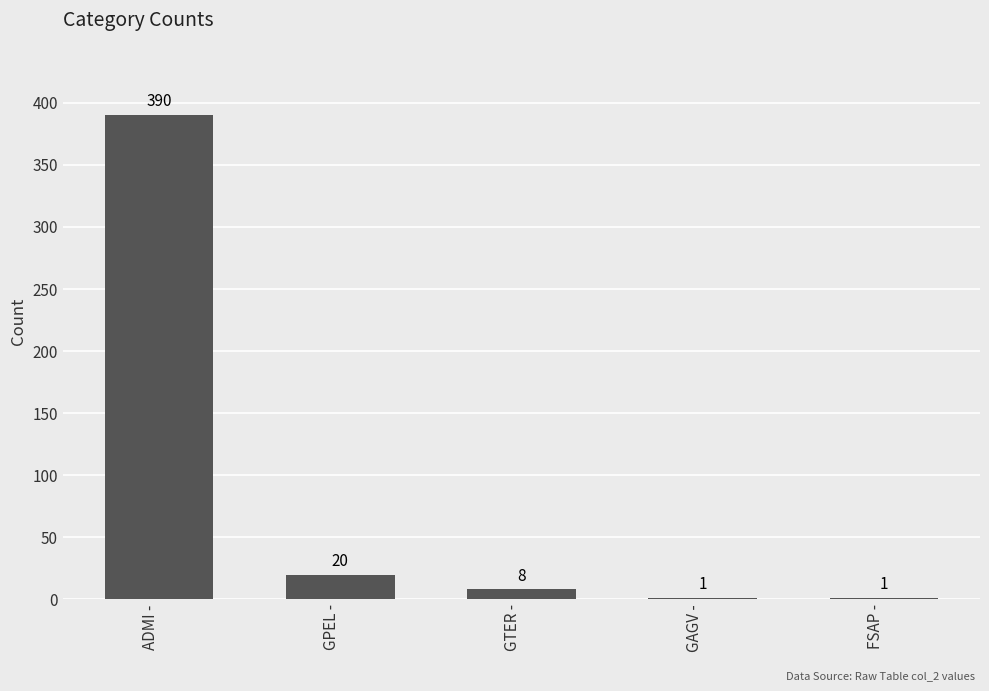

The chart shows a value of 8 at GTER -. True or false?

True